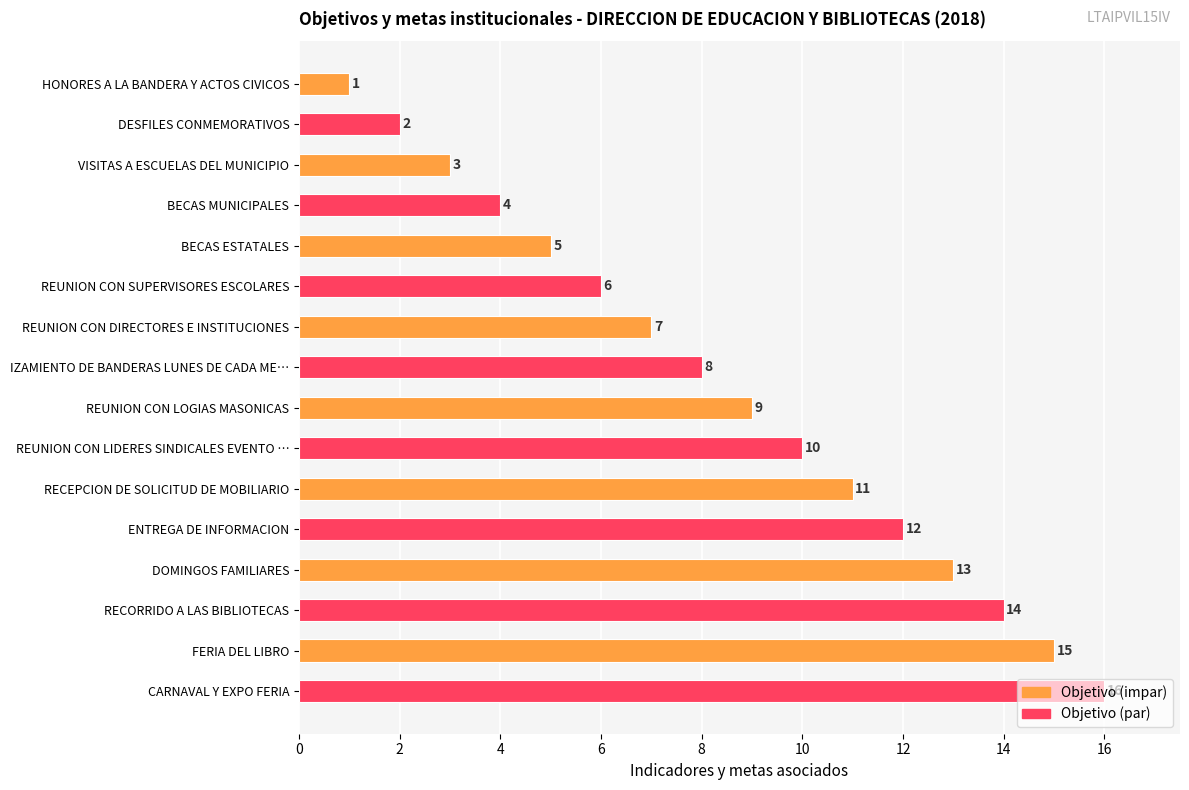

Count the number of data series in this chart.

1